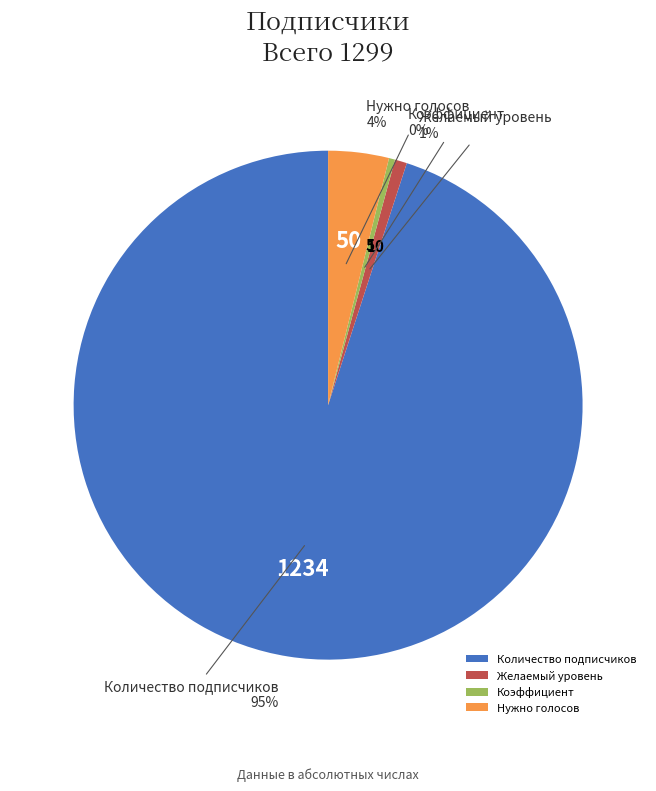

True or false: Нужно голосов accounts for 4% of the total.

True